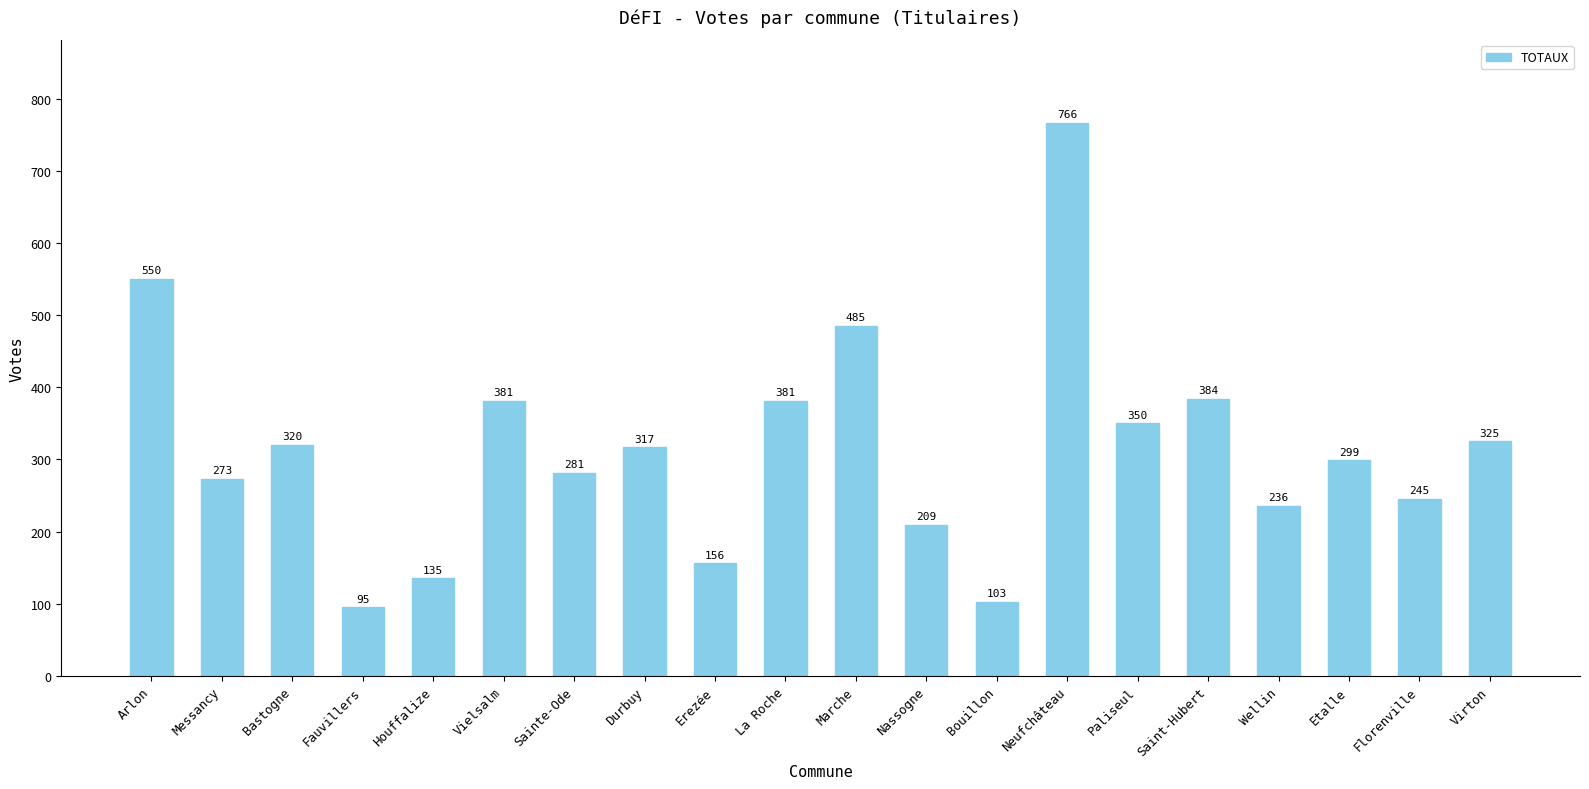

How many series are shown in this chart?

1